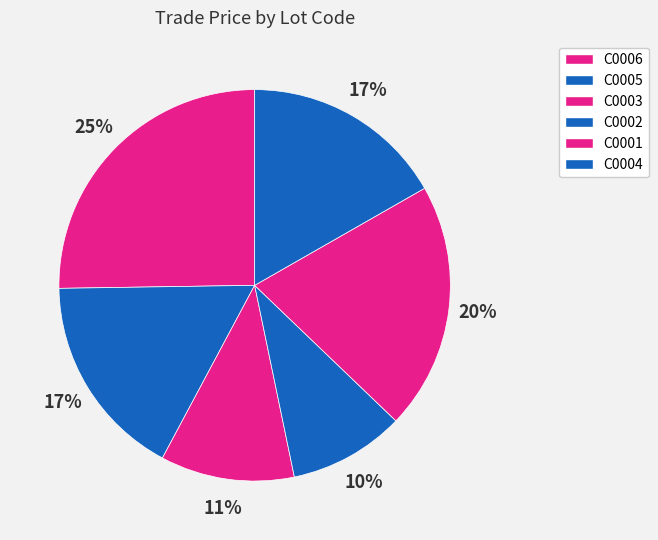

What is the ratio of the value at C0005 to the value at C0002?

1.8